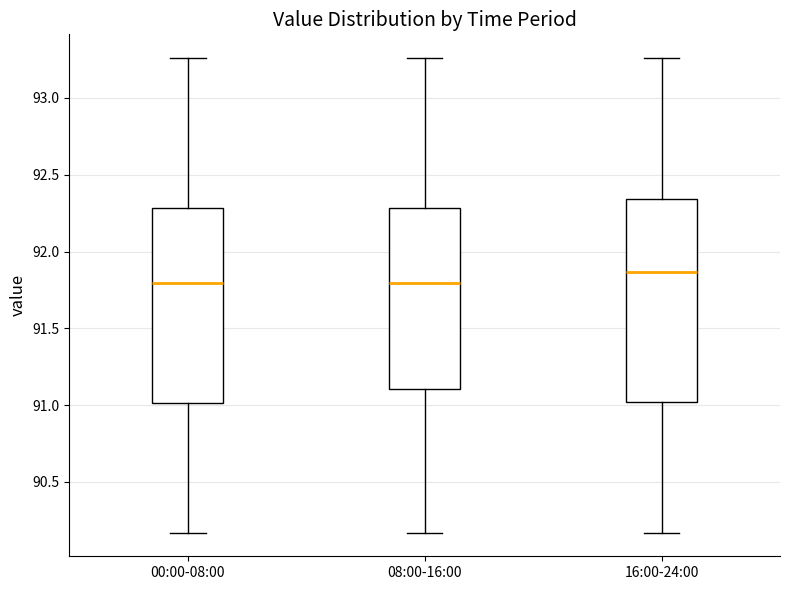

Reading left to right, transcribe this box plot: for each box, give where its median line is, the range the box spans, and where its two whiskers end, as read against the y-axis. The values are not printed on the chart, so give them approximately, as read against the axis.

00:00-08:00: median 91.80, box 91.00 to 92.30, whiskers 90.15 to 93.25
08:00-16:00: median 91.80, box 91.10 to 92.30, whiskers 90.15 to 93.25
16:00-24:00: median 91.85, box 91.00 to 92.35, whiskers 90.15 to 93.25